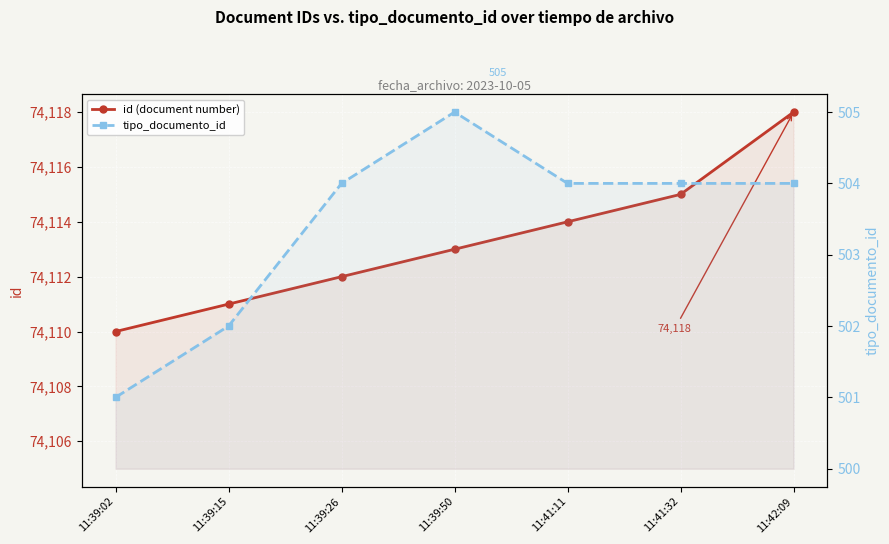

What is the approximate value of tipo_documento_id at 11:41:32?

504